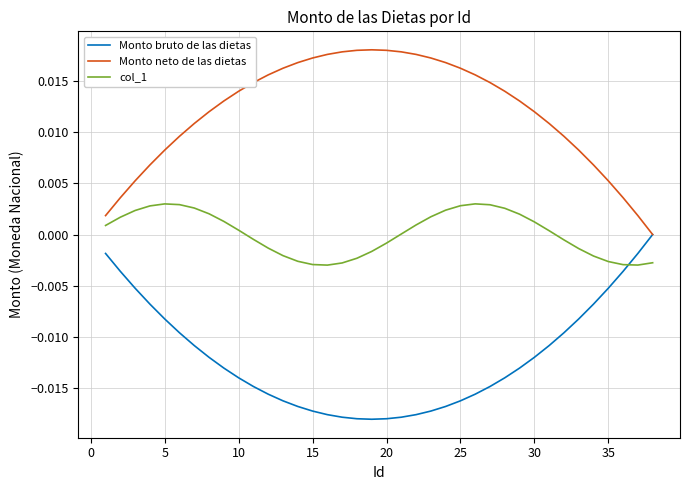

List the series in order of their peak value, highest first.

Monto neto de las dietas, col_1, Monto bruto de las dietas